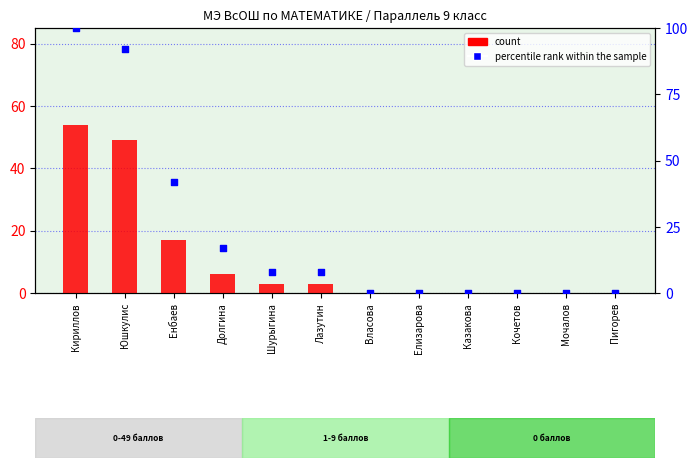

Is the value of count at Долгина greater than the value of percentile rank within the sample at Власова?

Yes